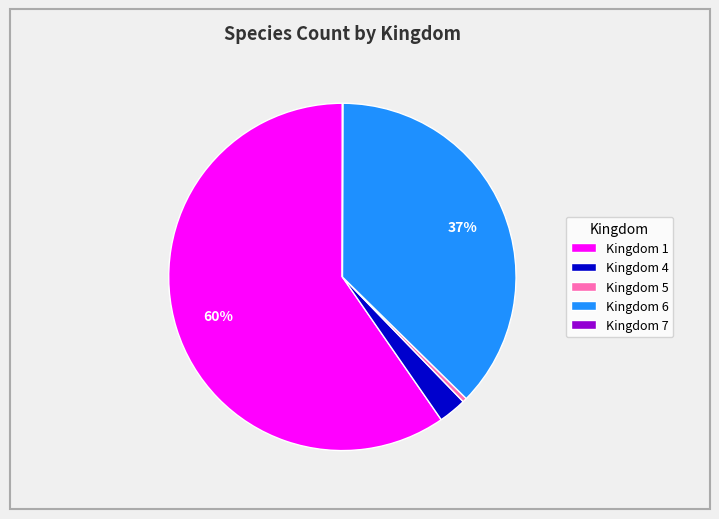

Is there any slice that represents more than half of the pie?

Yes